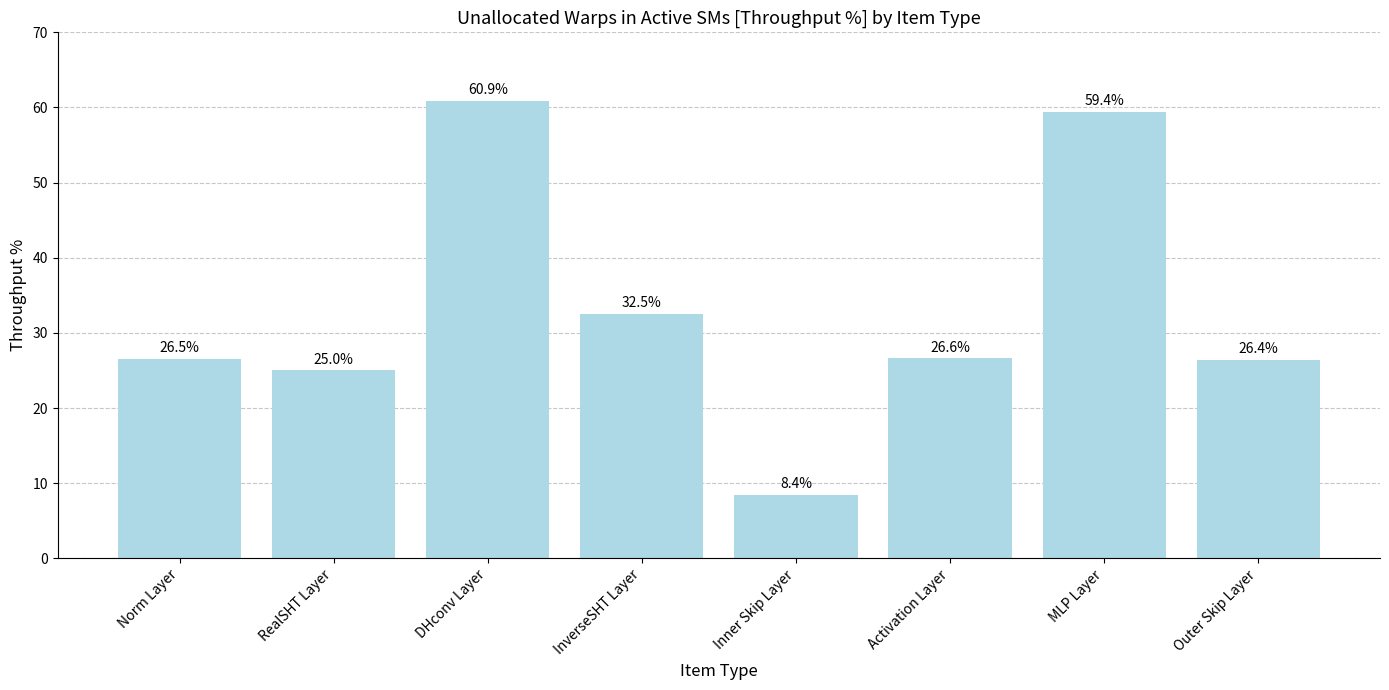

What is the difference between the values at RealSHT Layer and Activation Layer?

1.6